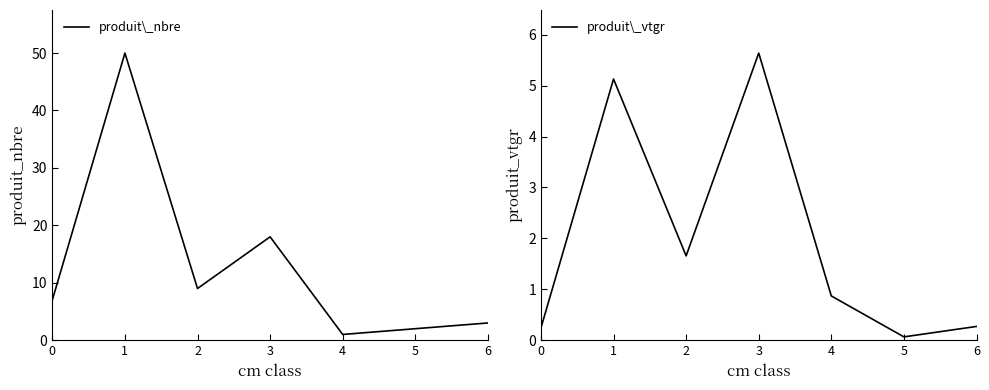

What is the difference between the maximum and second lowest values in the produit\_vtgr series?

5.4